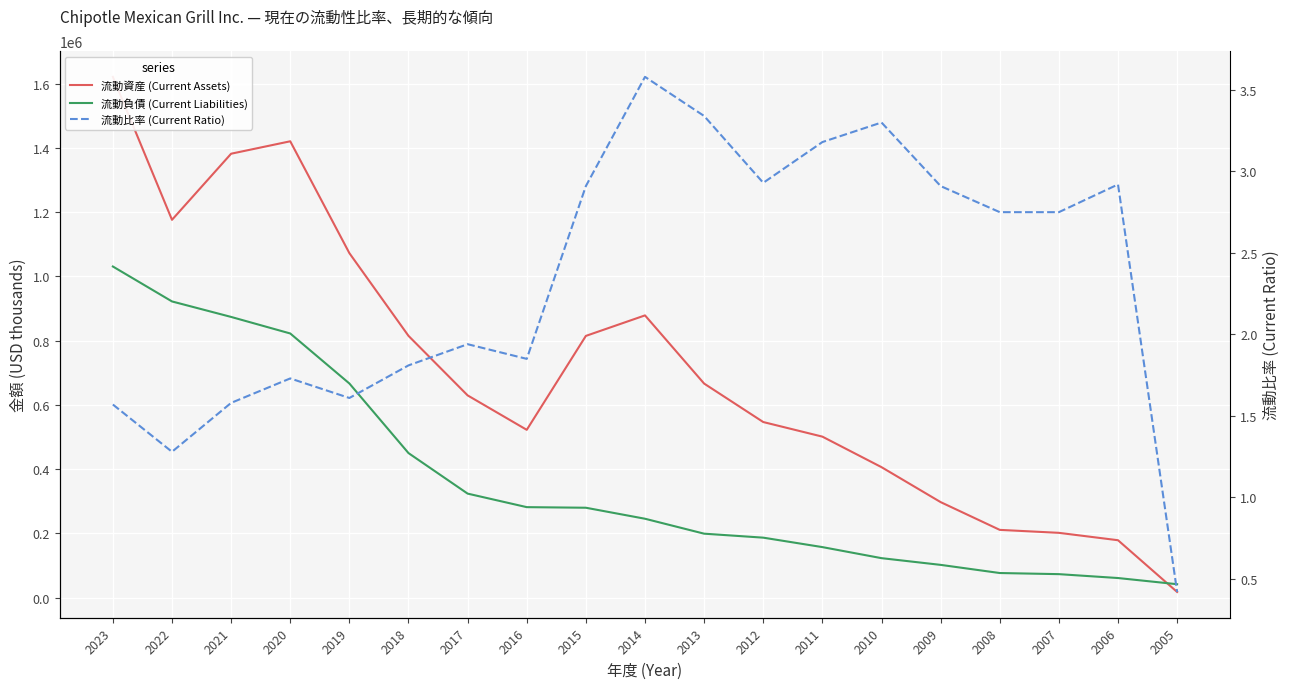

Is it true that 流動負債 (Current Liabilities) equals 666593.0 at 2019?

True